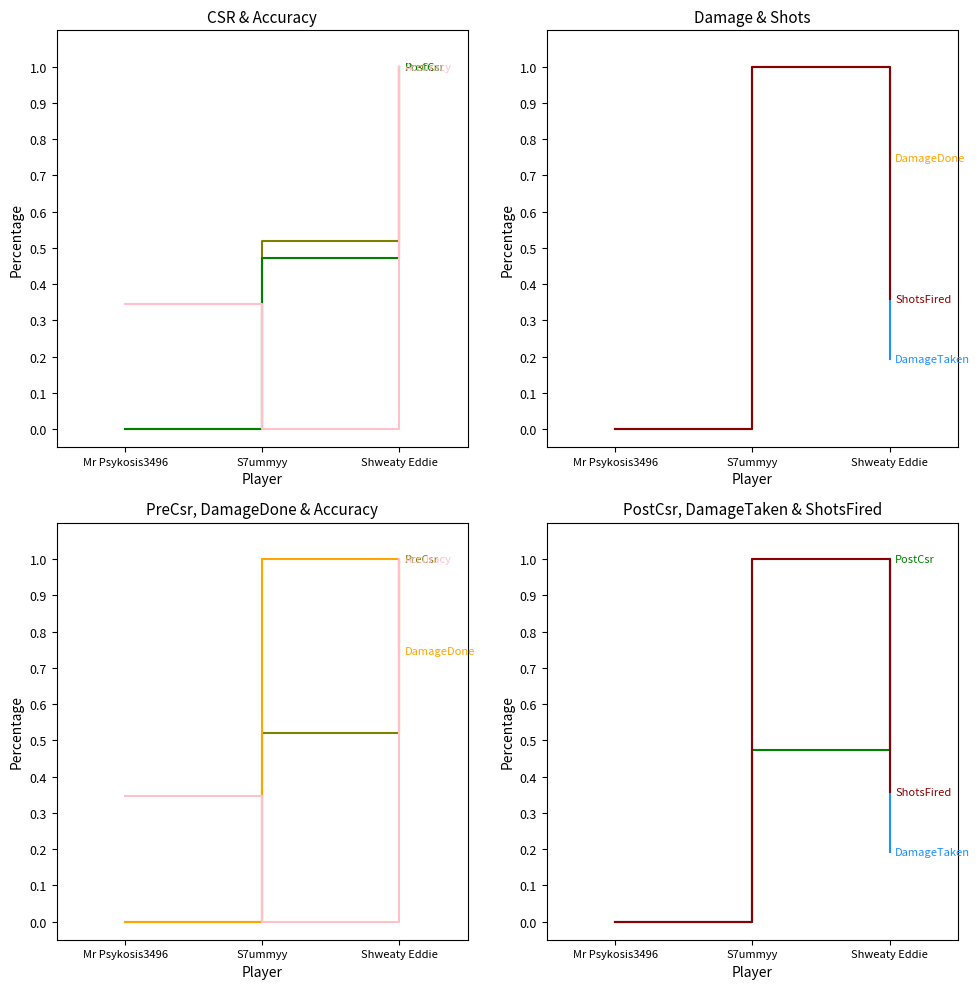

At which label is DamageTaken closest to 0?

Mr Psykosis3496